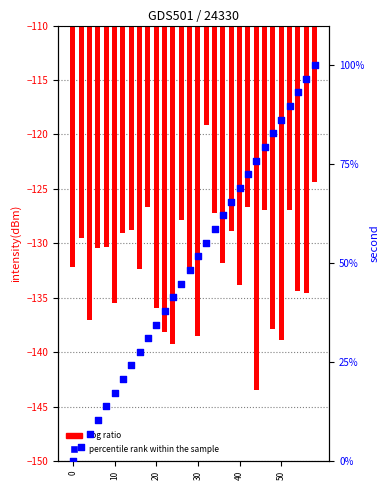

At how many categories does at least one series exceed -76?

30